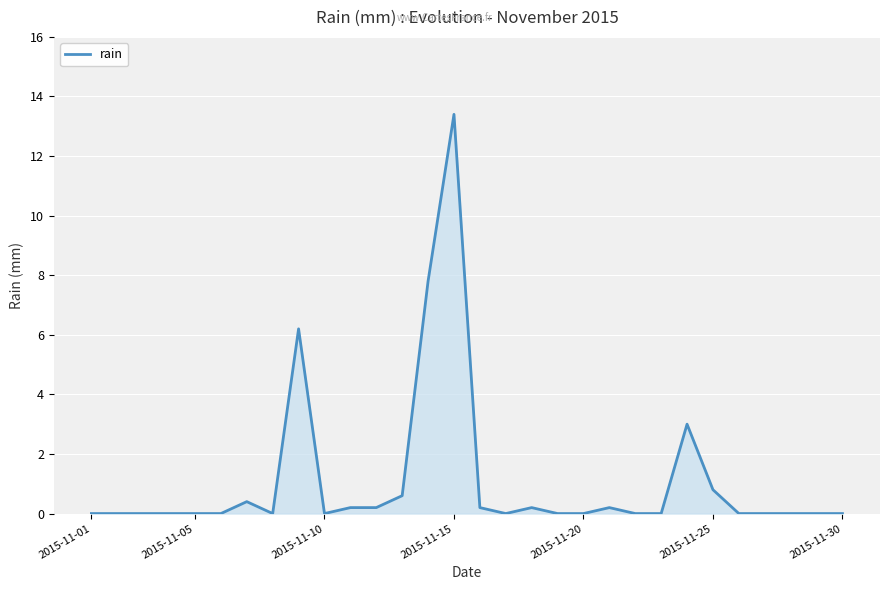

What is the maximum value shown in the chart?

13.4